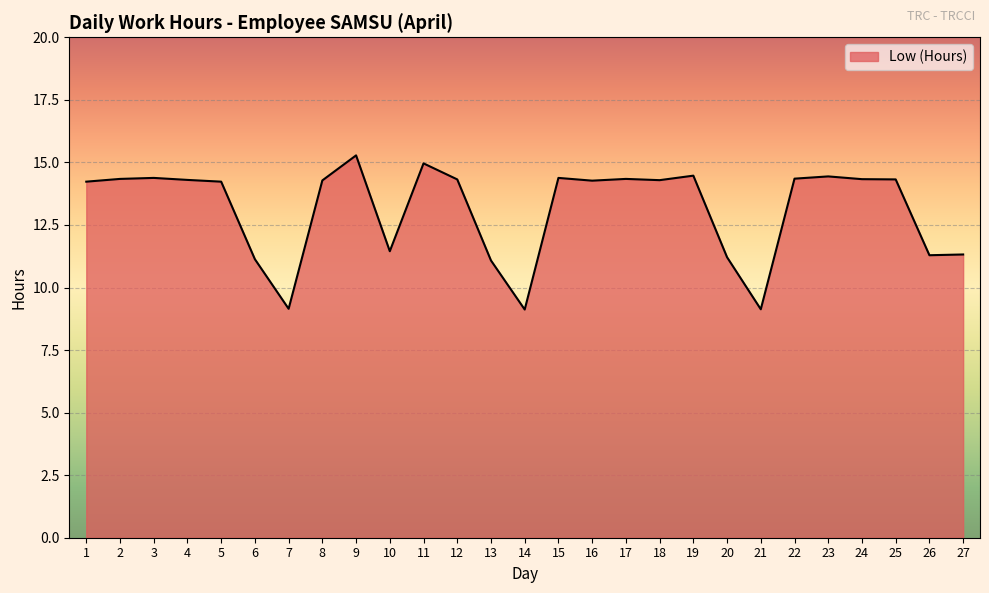

Is it true that the value at 19 is 14.5?

True